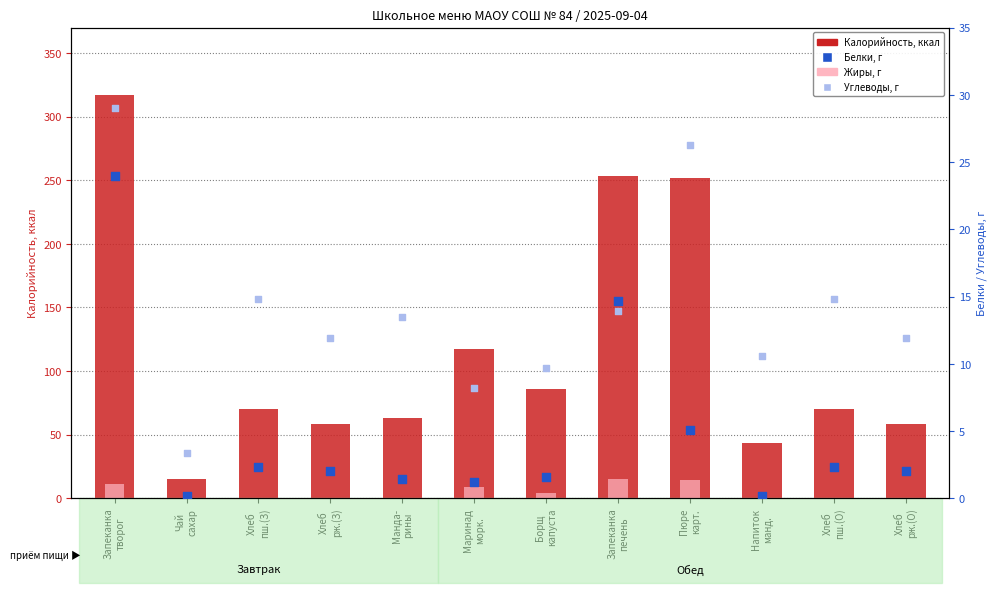

What is the total value across all series at Напиток
манд.?

54.1